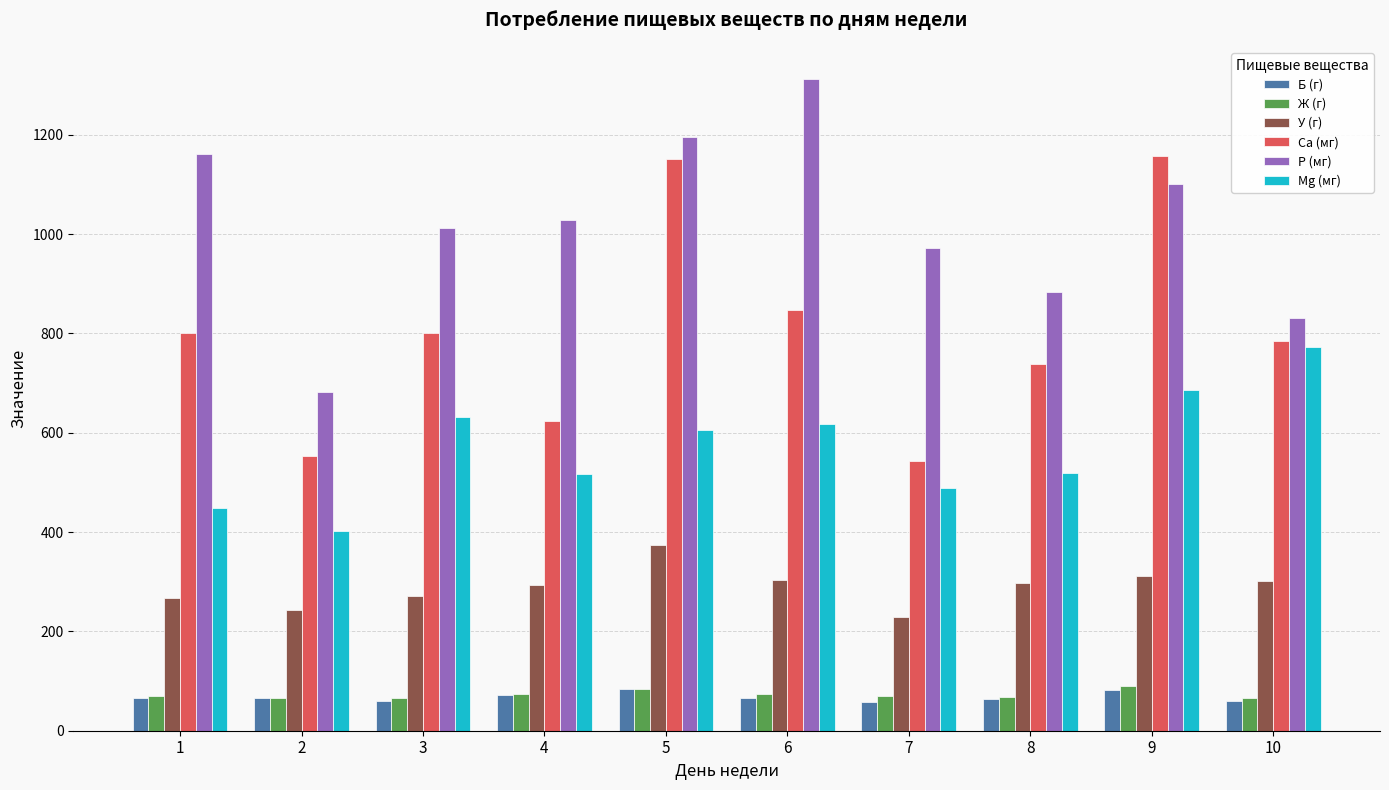

What is the difference between the Б (г) values at 2 and 9?

17.8